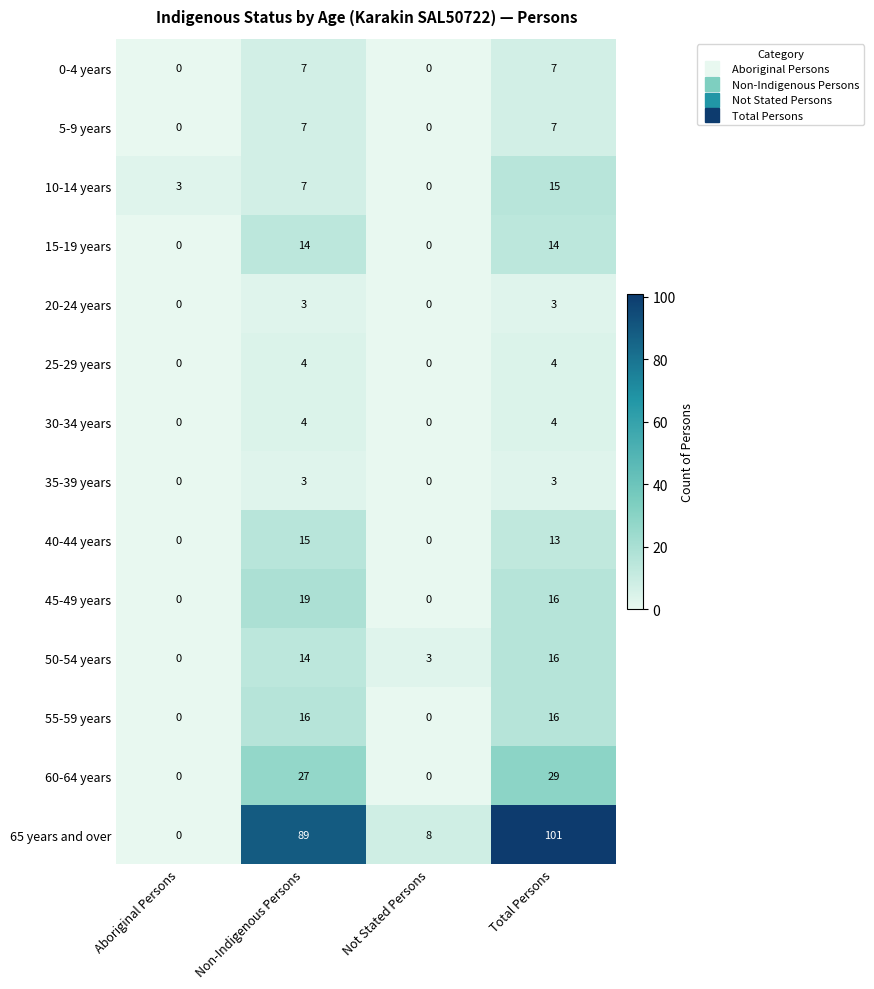

True or false: 20-24 years has a value of -2 at Aboriginal Persons.

False